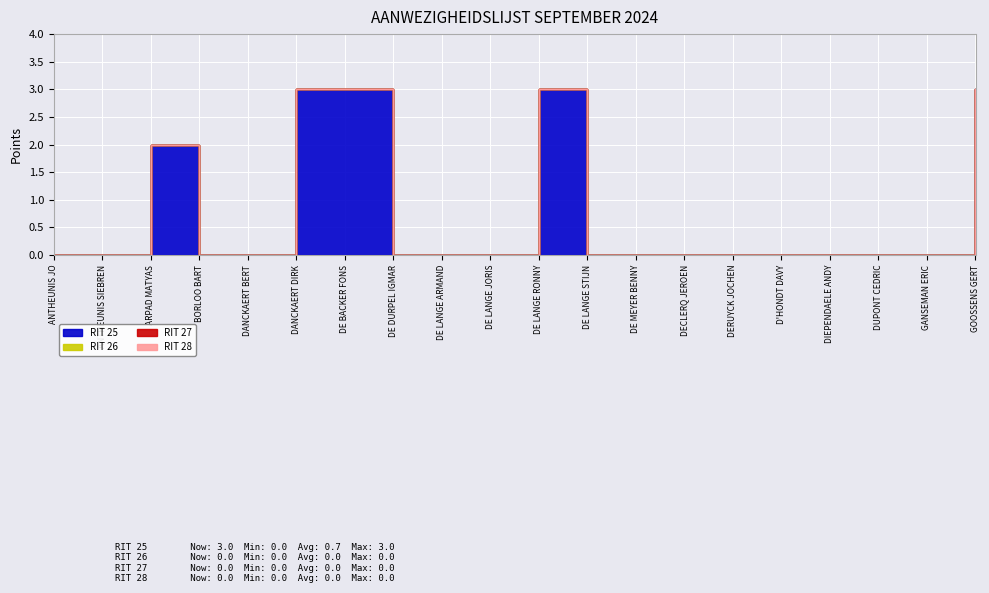

Reading right to left, what are all the values shown in this chart?

RIT 25: 3	0	0	0	0	0	0	0	0	3	0	0	0	3	3	0	0	2	0	0
RIT 26: 0	0	0	0	0	0	0	0	0	0	0	0	0	0	0	0	0	0	0	0
RIT 27: 0	0	0	0	0	0	0	0	0	0	0	0	0	0	0	0	0	0	0	0
RIT 28: 0	0	0	0	0	0	0	0	0	0	0	0	0	0	0	0	0	0	0	0